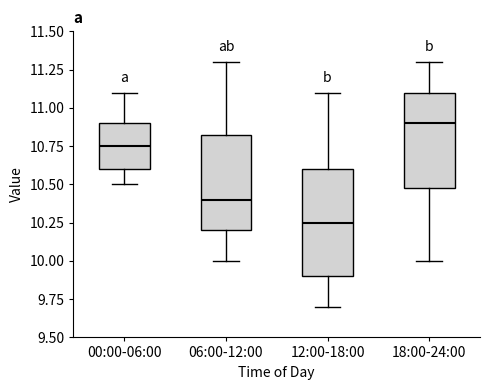

Reading left to right, read every box against the y-axis: the position of its median line, the range the box covers, and the ends of its whiskers. The values are not printed on the chart, so give them approximately, as read against the axis.

00:00-06:00: median 10.75, box 10.60 to 10.90, whiskers 10.50 to 11.10
06:00-12:00: median 10.40, box 10.20 to 10.85, whiskers 10.00 to 11.30
12:00-18:00: median 10.25, box 9.90 to 10.60, whiskers 9.70 to 11.10
18:00-24:00: median 10.90, box 10.50 to 11.10, whiskers 10.00 to 11.30